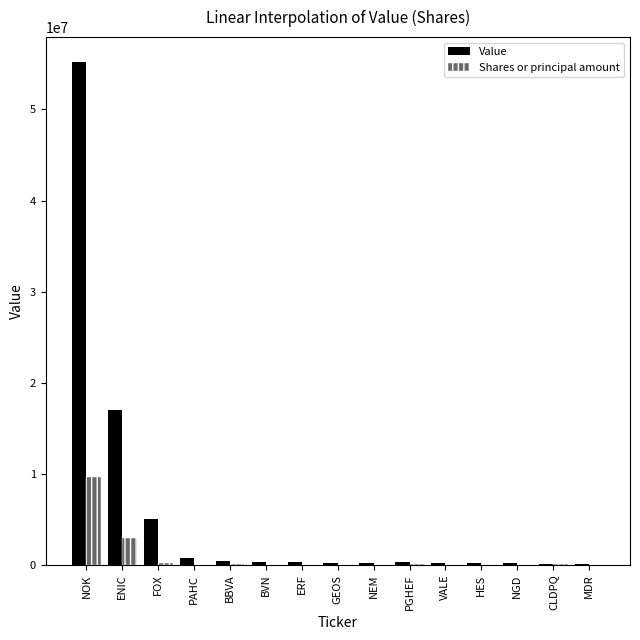

What are all the series names shown in the legend?

Value, Shares or principal amount